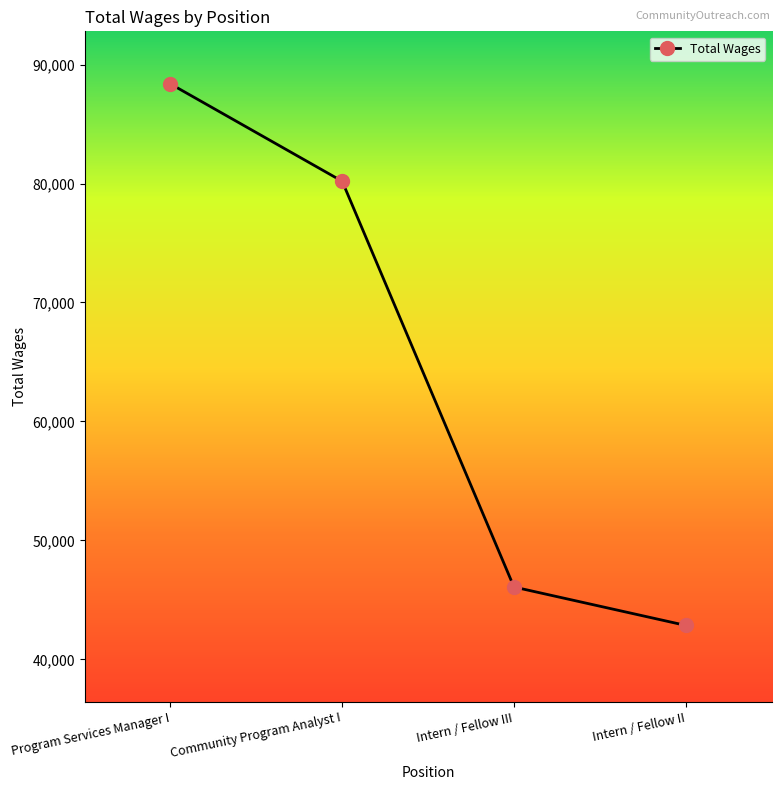

At which category does the chart reach its peak across all series?

Program Services Manager I